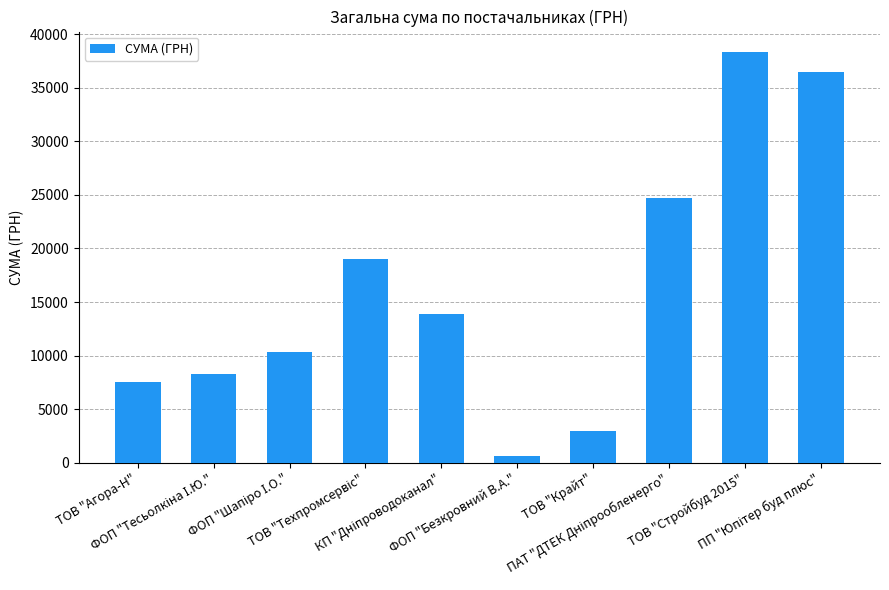

What is the sum of all values?

162169.6